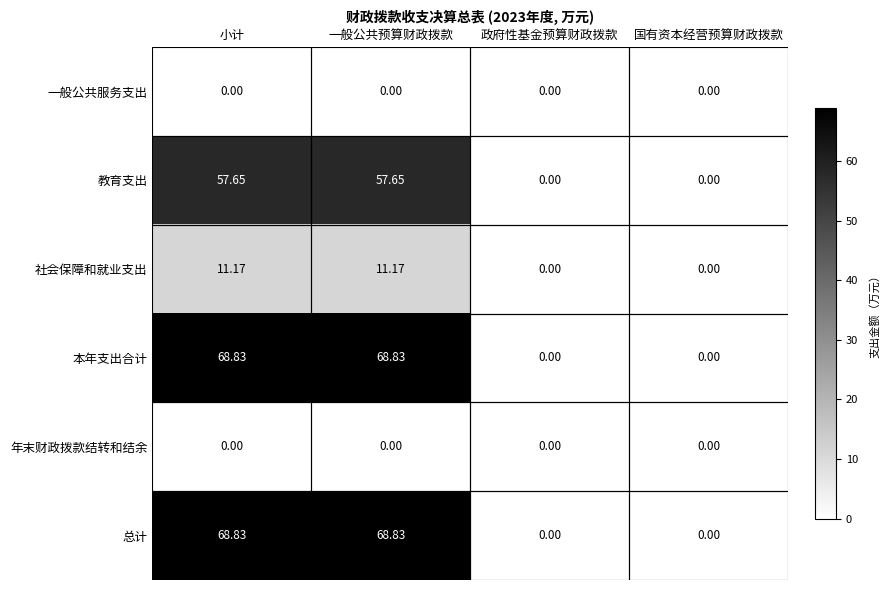

Is the value of 教育支出 at 小计 greater than the value of 社会保障和就业支出 at 国有资本经营预算财政拨款?

Yes